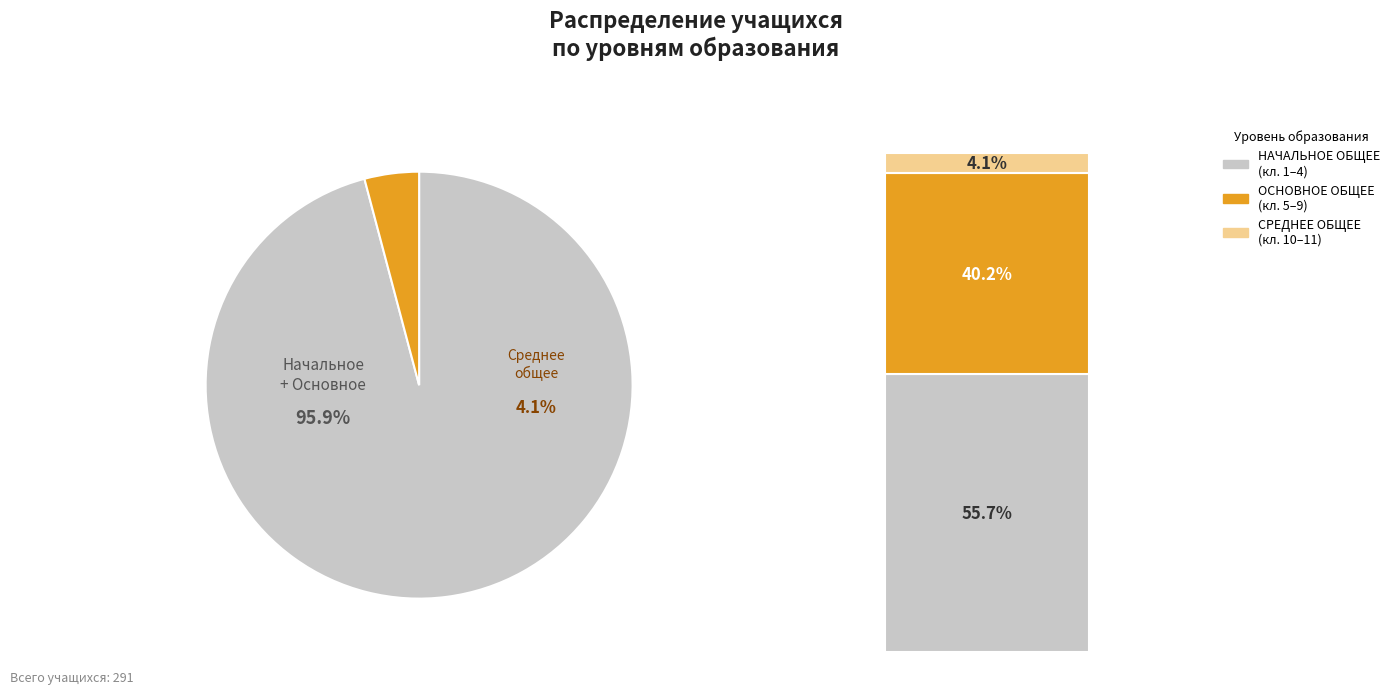

Do 10 and 1 together represent more than half of the pie?

No